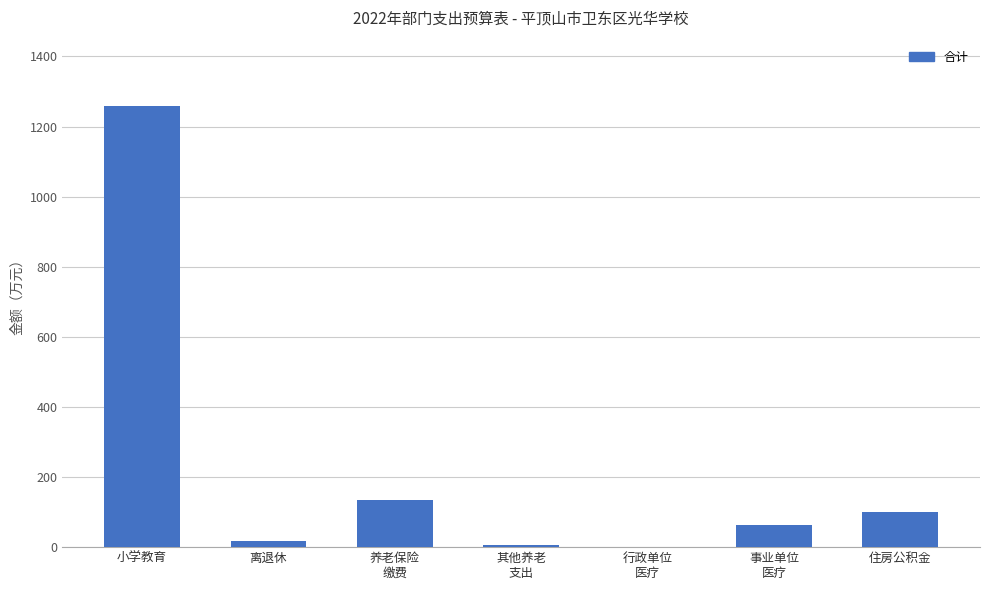

How many categories are shown in the chart?

7